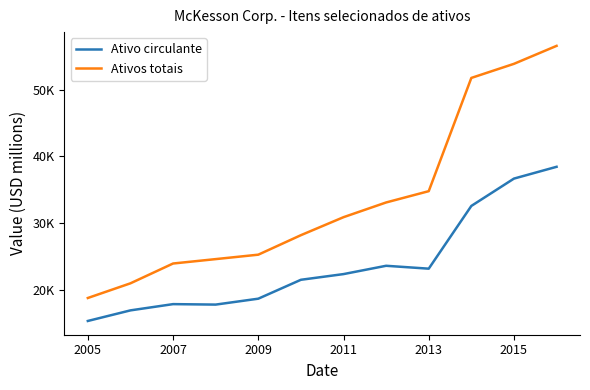

What are all the series names shown in the legend?

Ativo circulante, Ativos totais